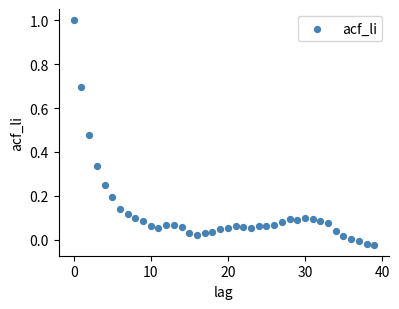

What is the range of Y values (max minus min)?

1.0